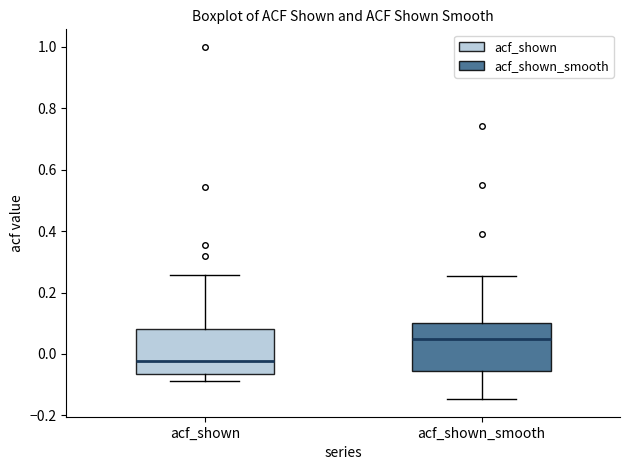

Reading left to right, transcribe this box plot: for each box, give where its median line is, the range the box spans, and where its two whiskers end, as read against the y-axis. The values are not printed on the chart, so give them approximately, as read against the axis.

acf_shown: median -0.02, box -0.06 to 0.08, whiskers -0.08 to 0.26
acf_shown_smooth: median 0.04, box -0.06 to 0.10, whiskers -0.14 to 0.26